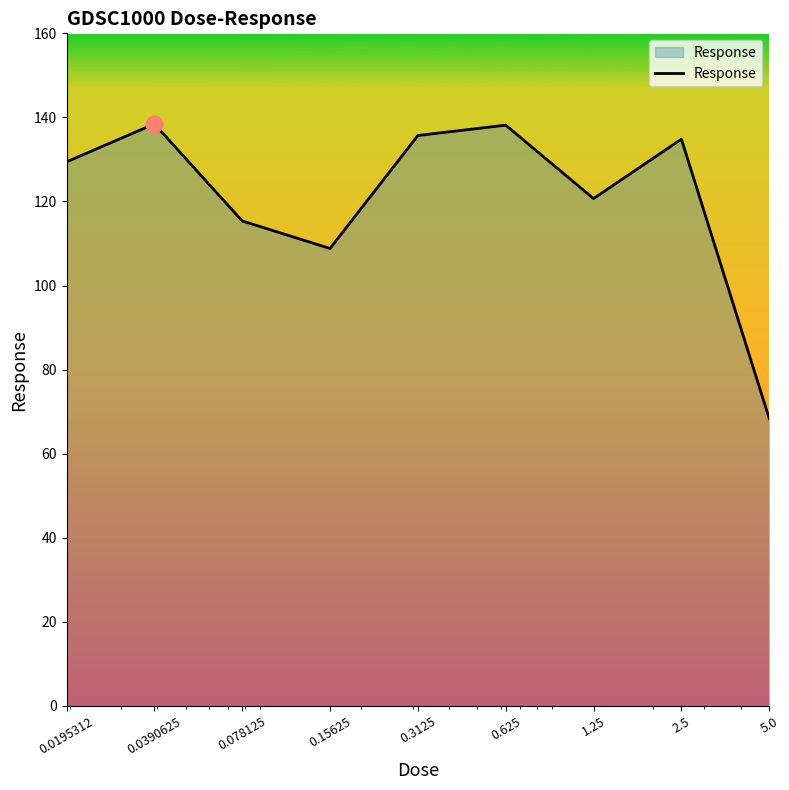

What is the smallest value displayed?

68.4